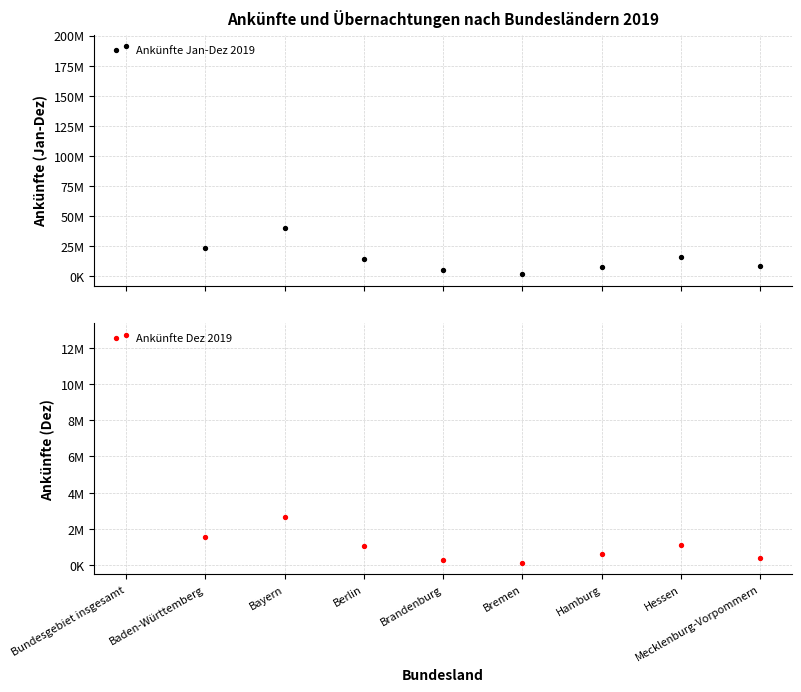

Is the value of Ankünfte Dez 2019 at Brandenburg greater than the value of Ankünfte Jan-Dez 2019 at Hessen?

No